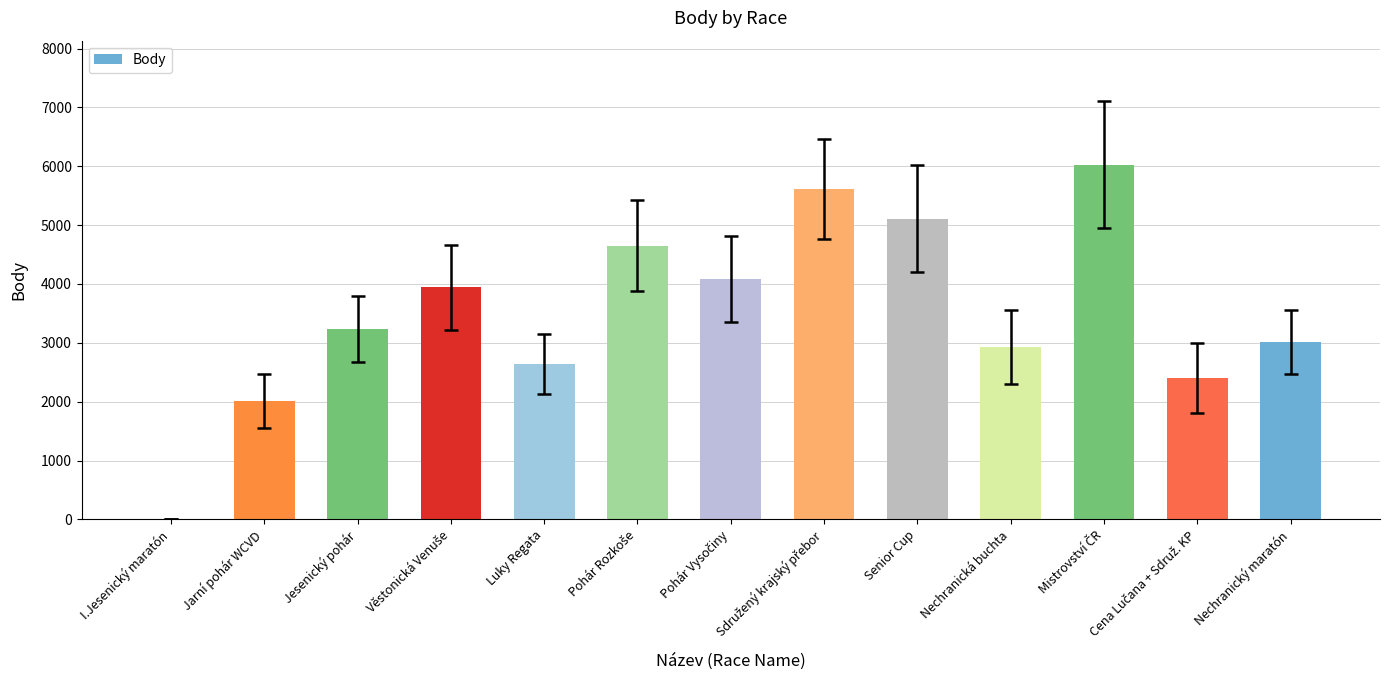

What is the average value?

3512